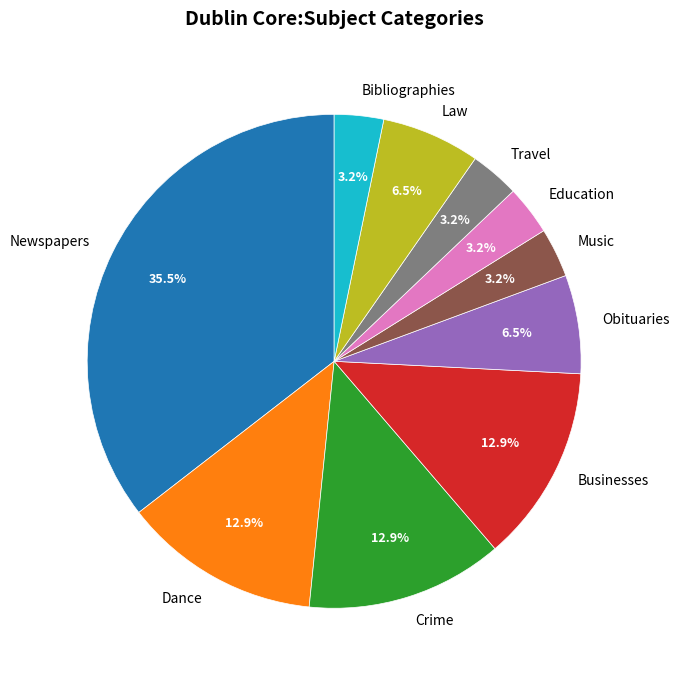

Which category has the biggest portion of the pie?

Newspapers